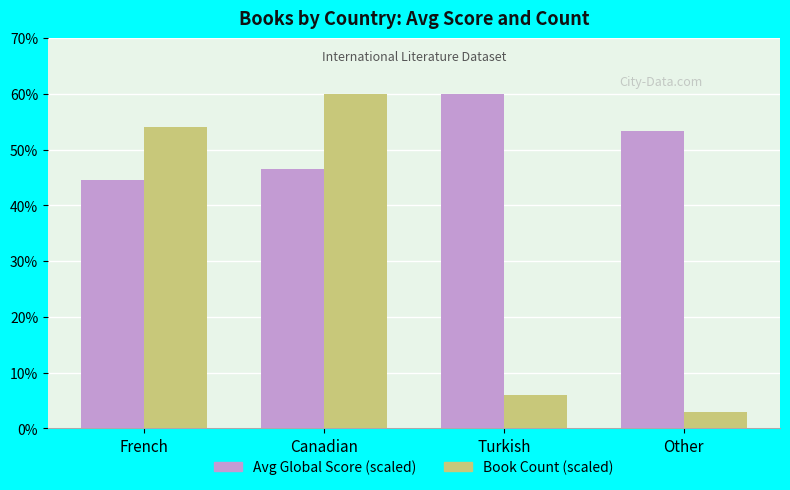

How many data points does each series have?

4